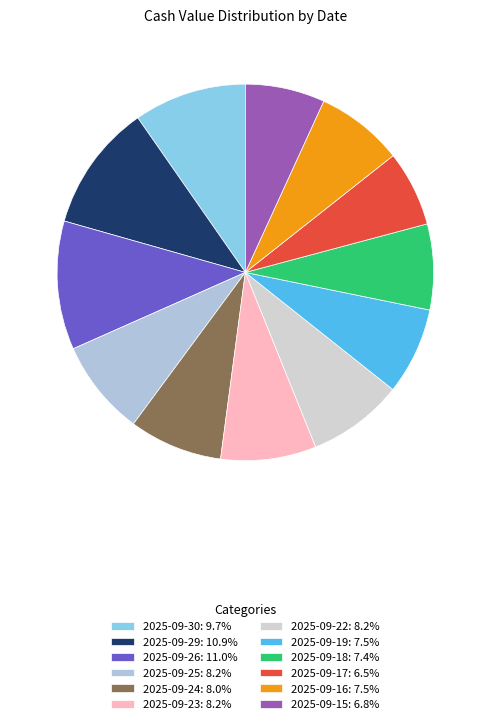

To the nearest percent, what is the average slice percentage?

8%